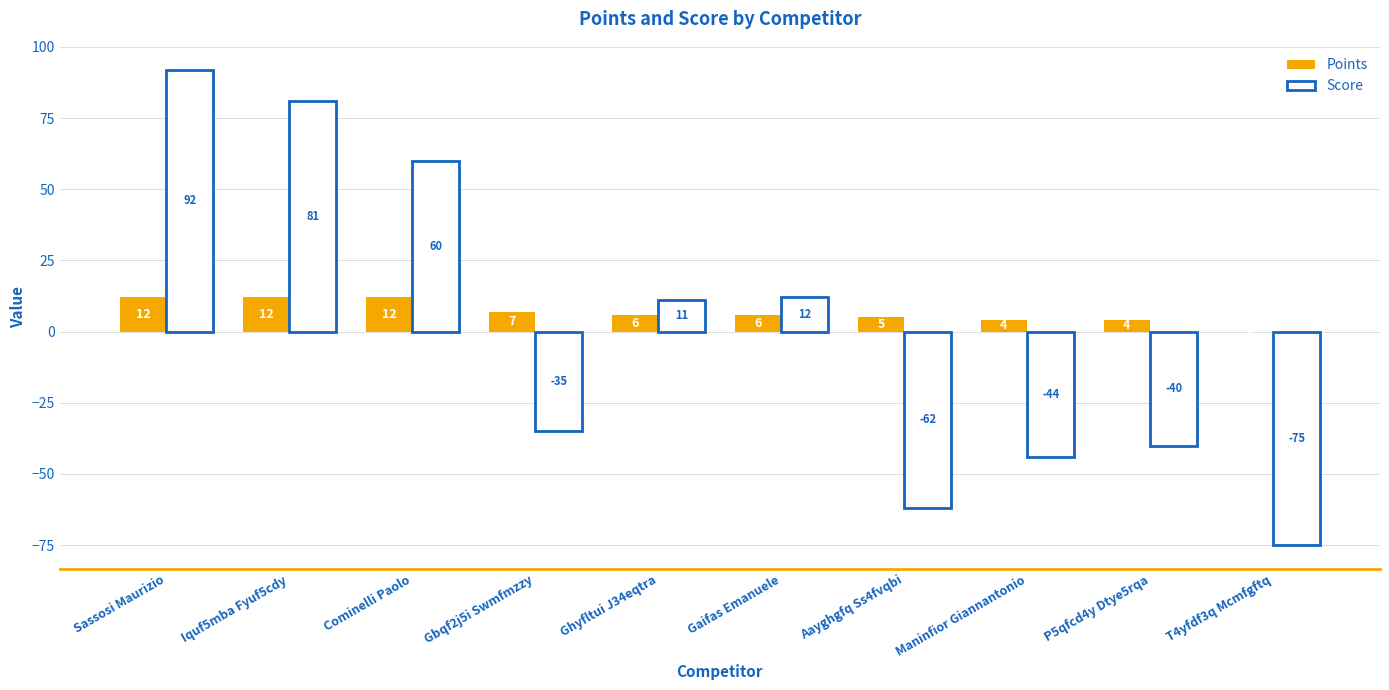

How many groups of bars are there?

10